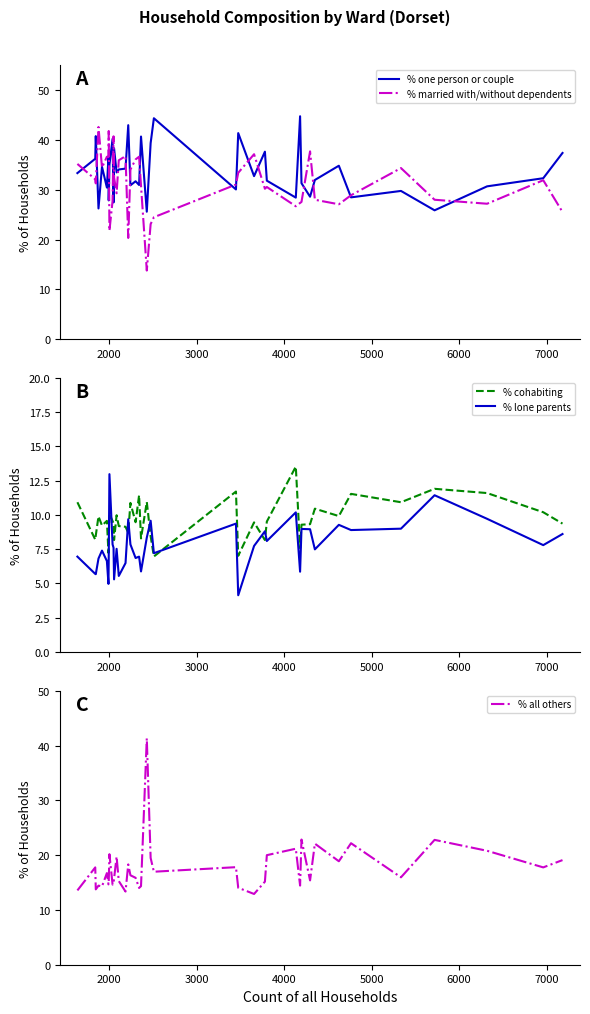

What is the difference between the second highest and second lowest values in the % one person or couple series?

18.5